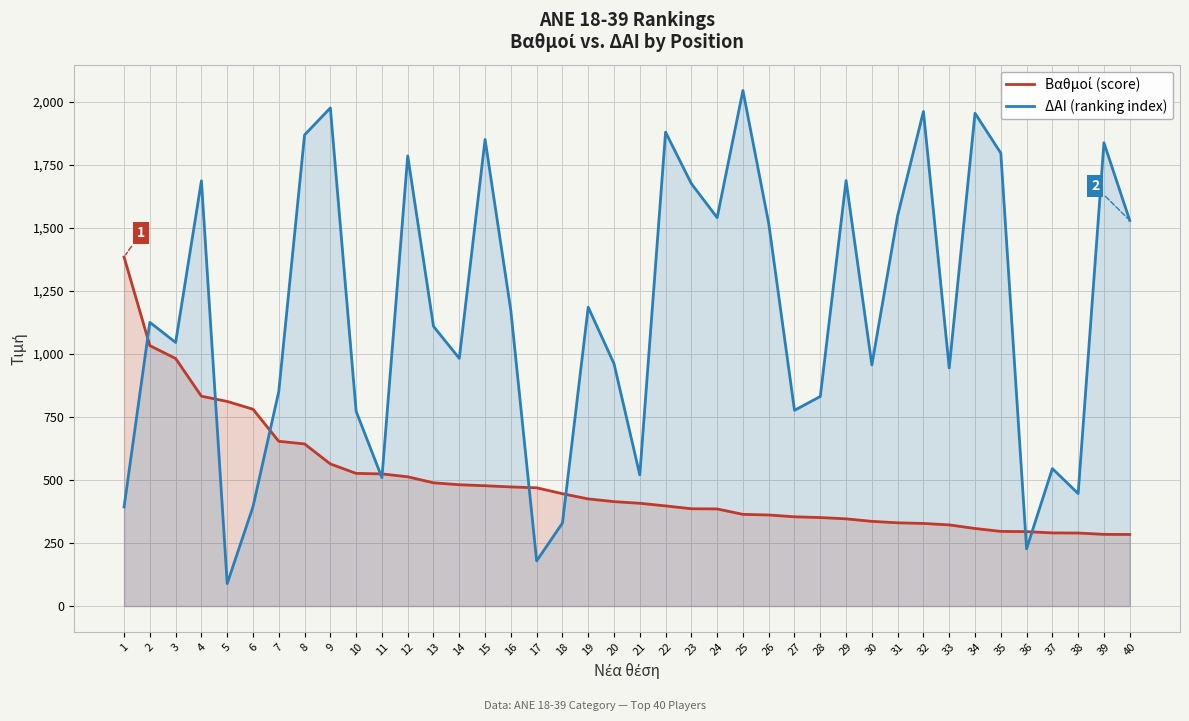

Which series changed the most between 7 and 10?

Βαθμοί (score)